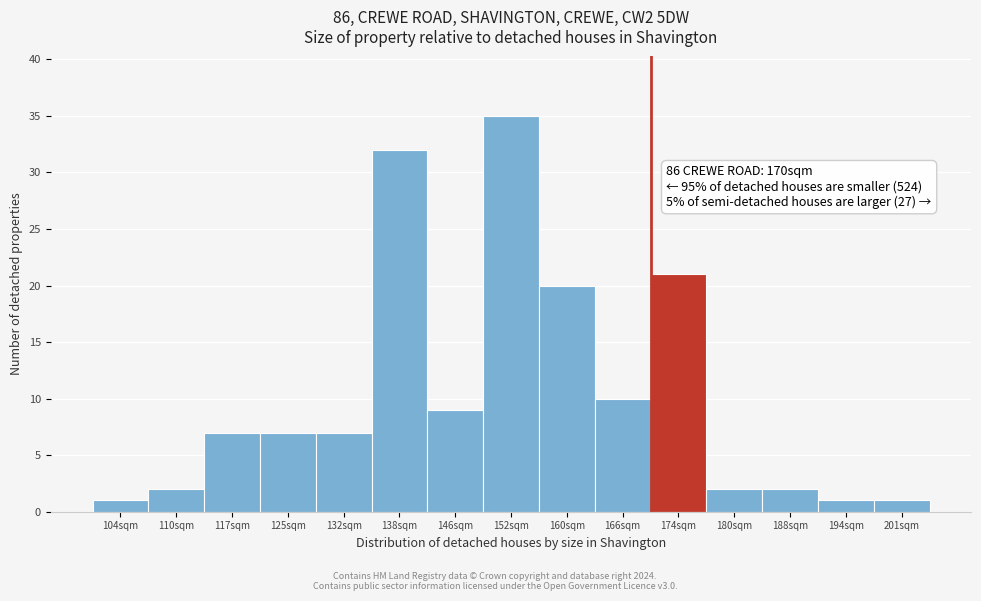

Reading left to right, transcribe all the data shown in this chart.

104sqm=1	110sqm=2	117sqm=7	125sqm=7	132sqm=7	138sqm=32	146sqm=9	152sqm=35	160sqm=20	166sqm=10	174sqm=21	180sqm=2	188sqm=2	194sqm=1	201sqm=1